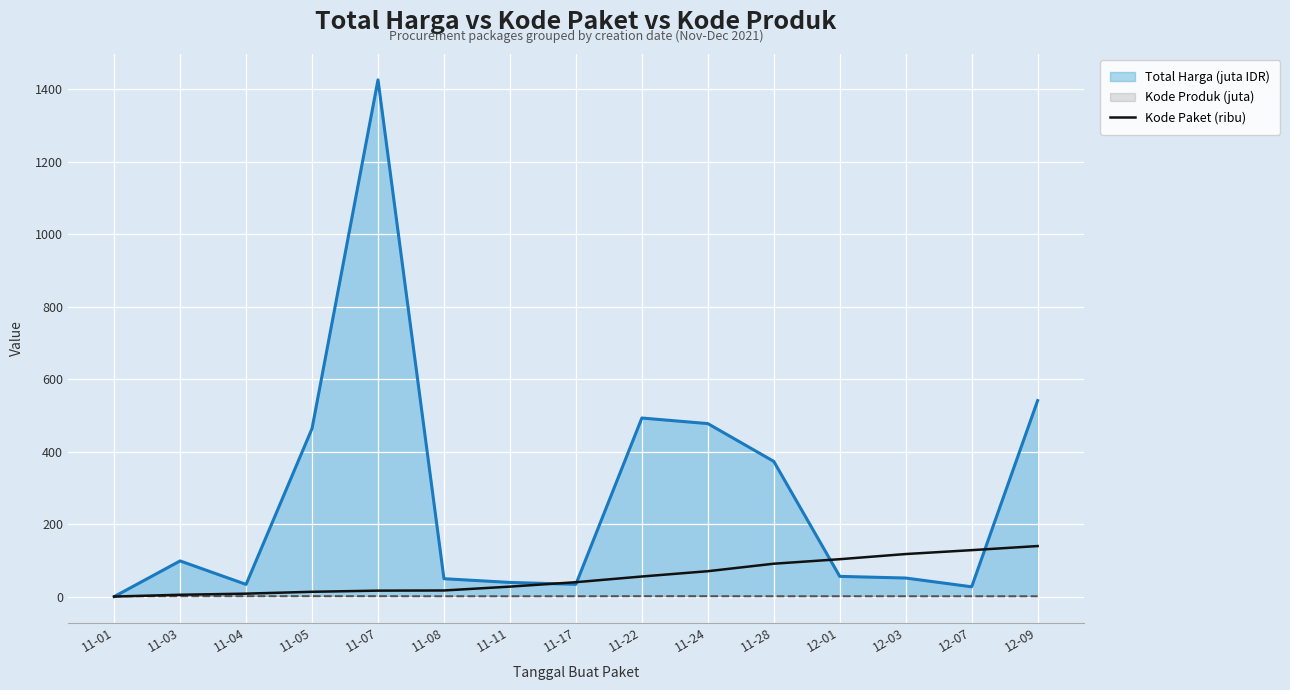

What is the label of the 12th point from the right?

11-05